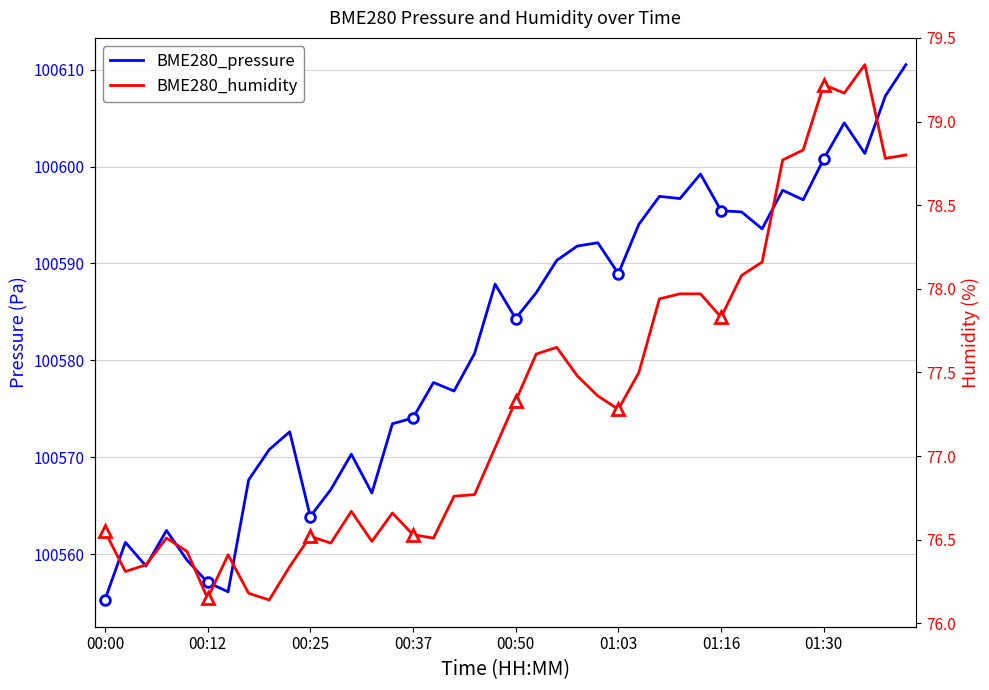

What is the value of the BME280_humidity point at the 9th from the left?

76.1